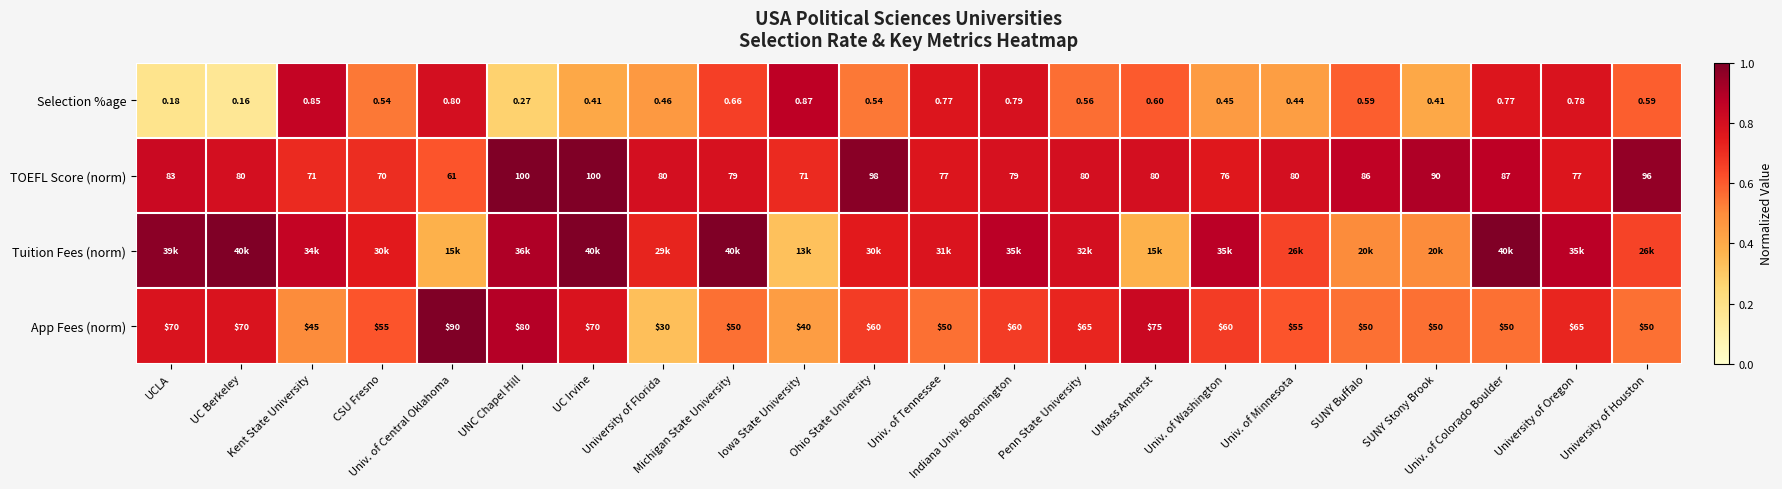

What is the spread (max minus min) of values at UNC Chapel Hill?

0.7